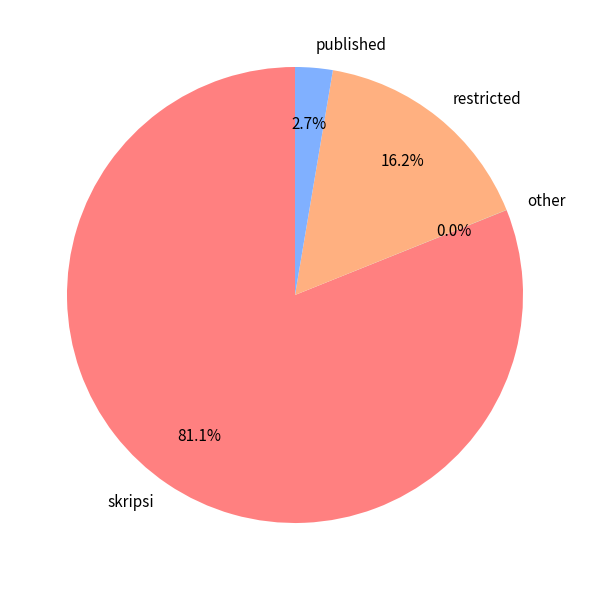

Which category has the biggest portion of the pie?

skripsi